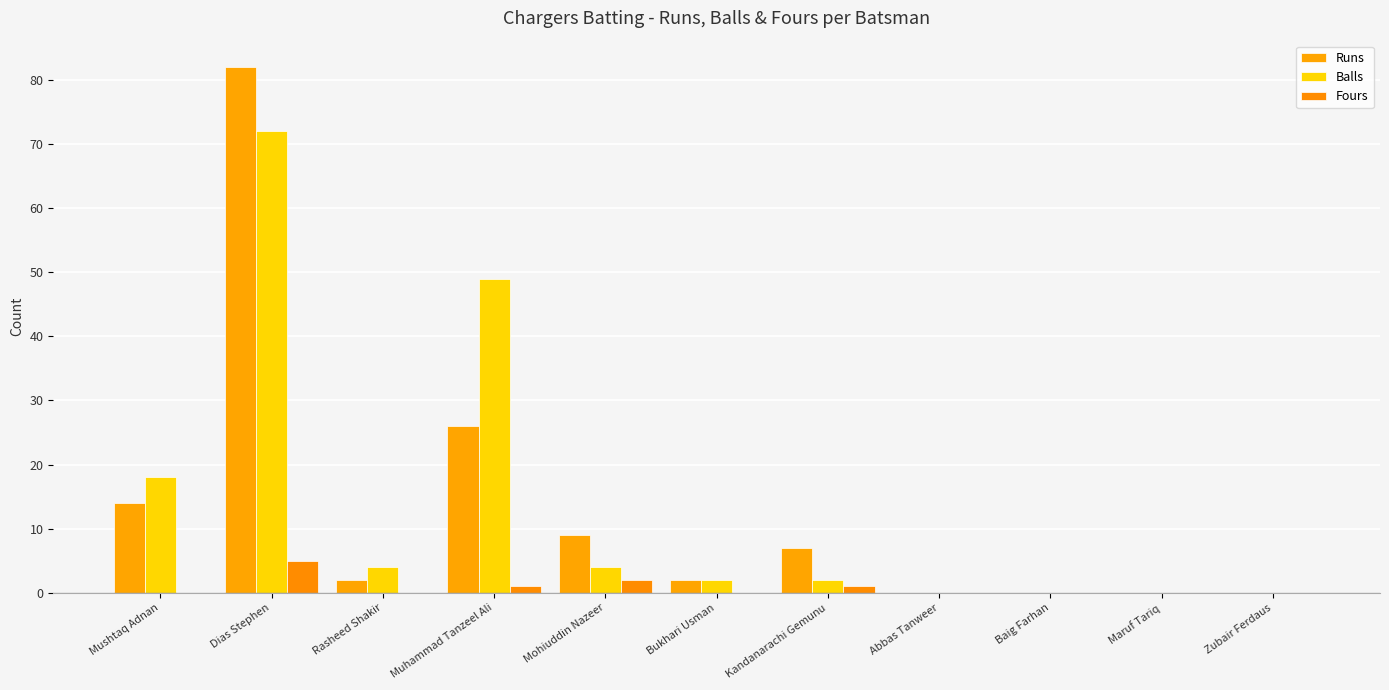

How many series are shown in this chart?

3